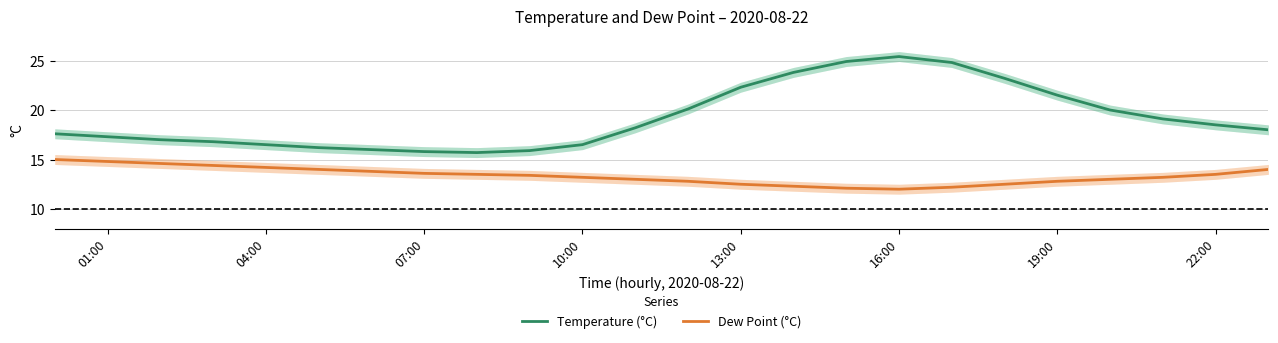

True or false: Temperature (°C) and Dew Point (°C) cross at least once.

False